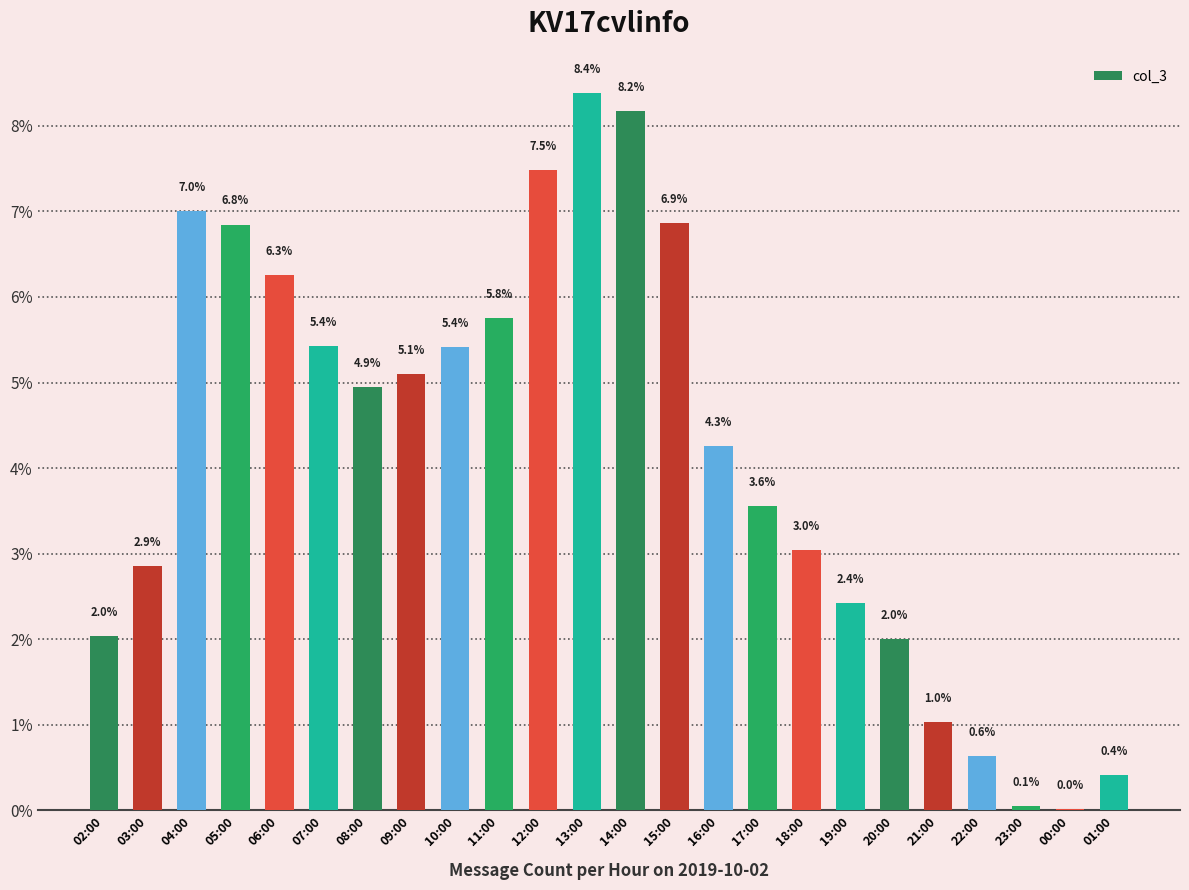

At which label is the value closest to 4?

16:00